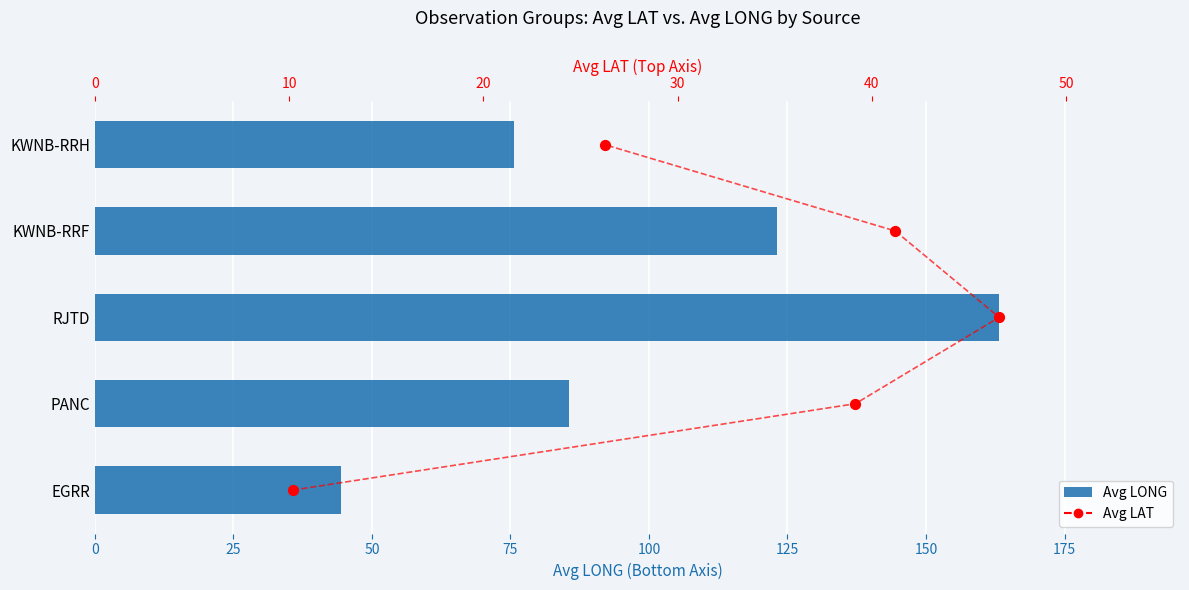

Which series has the widest spread of Y values?

Avg LONG